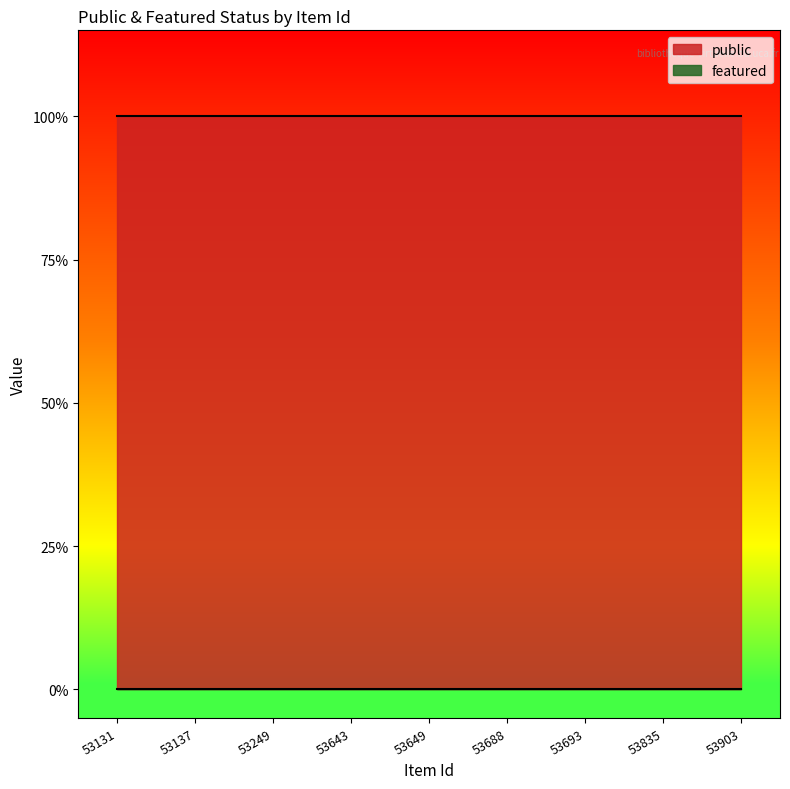

What are all the series names shown in the legend?

public, featured